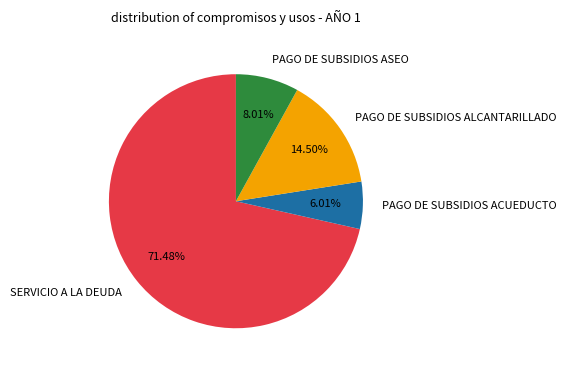

Count the number of slices in the pie.

4